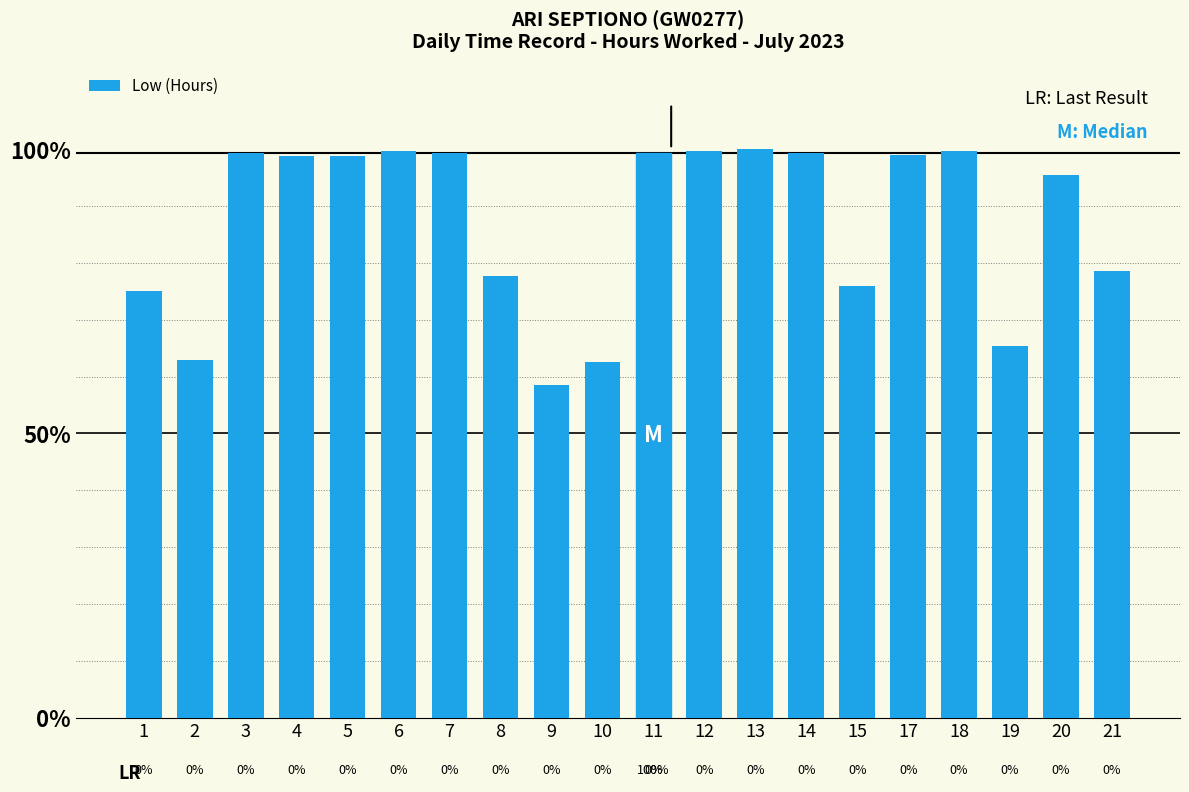

What value does the data have at 2?

62.8